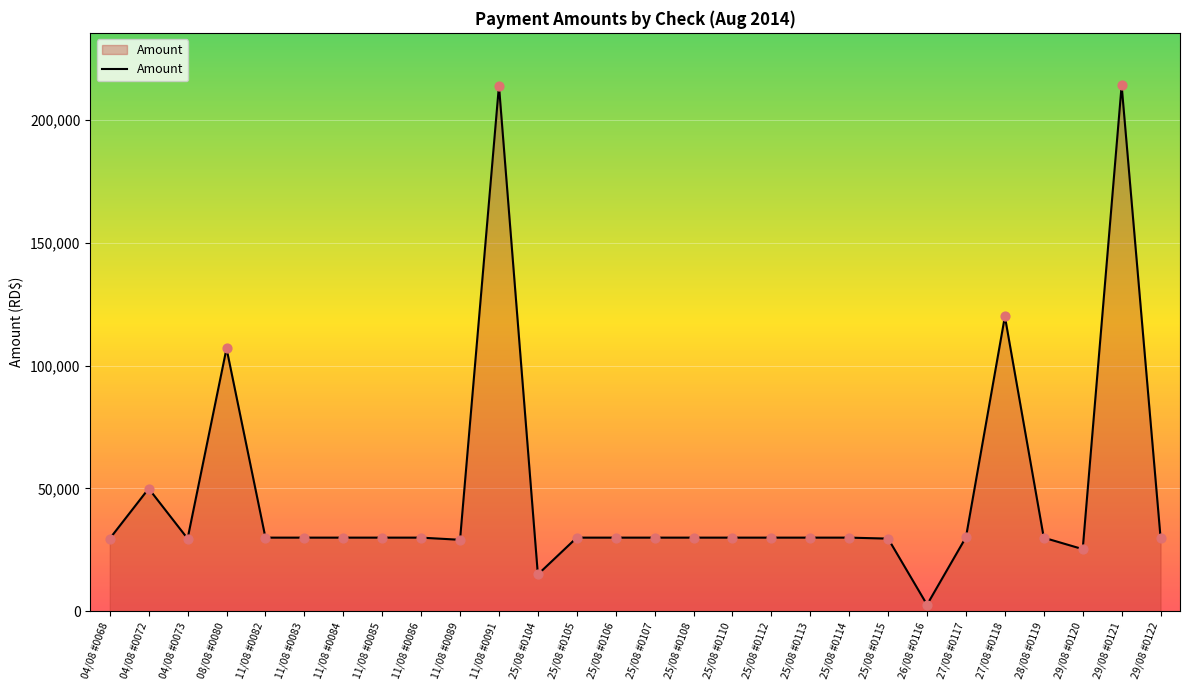

What is the ratio of the value at 29/08 #0120 to the value at 11/08 #0084?

0.8